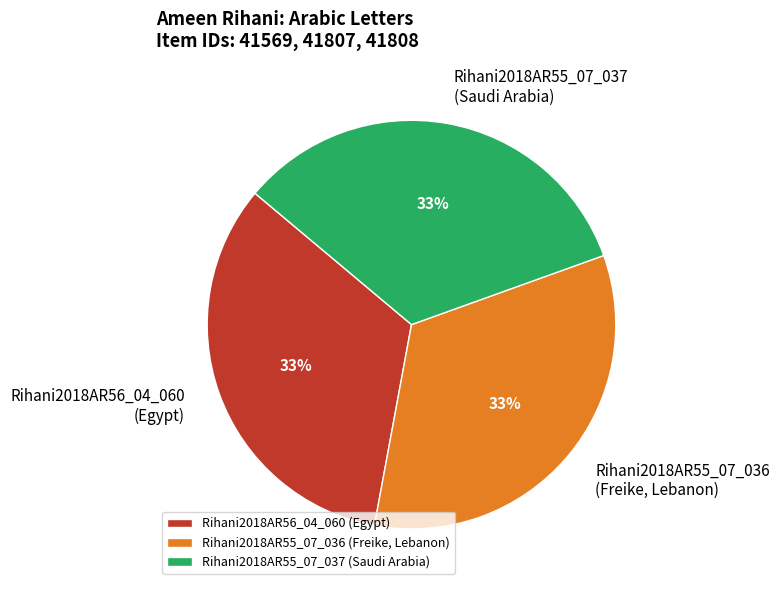

Is there a majority slice in this chart?

No